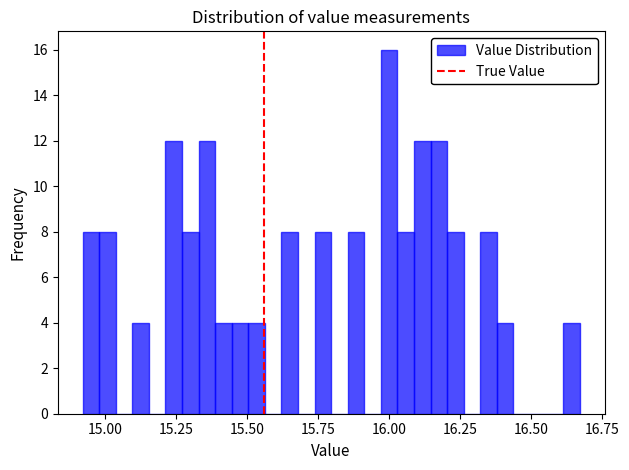

Around what value on the x-axis is the tallest bar? Give the approximate position of its centre, as read against the axis.

16.00